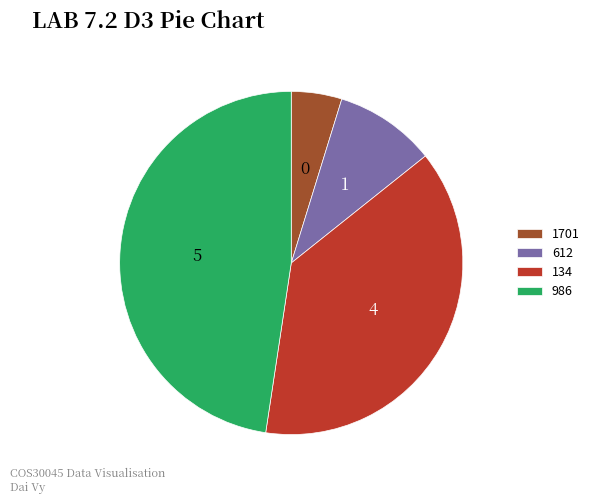

Combined, do 134 and 1701 account for over 50%?

No